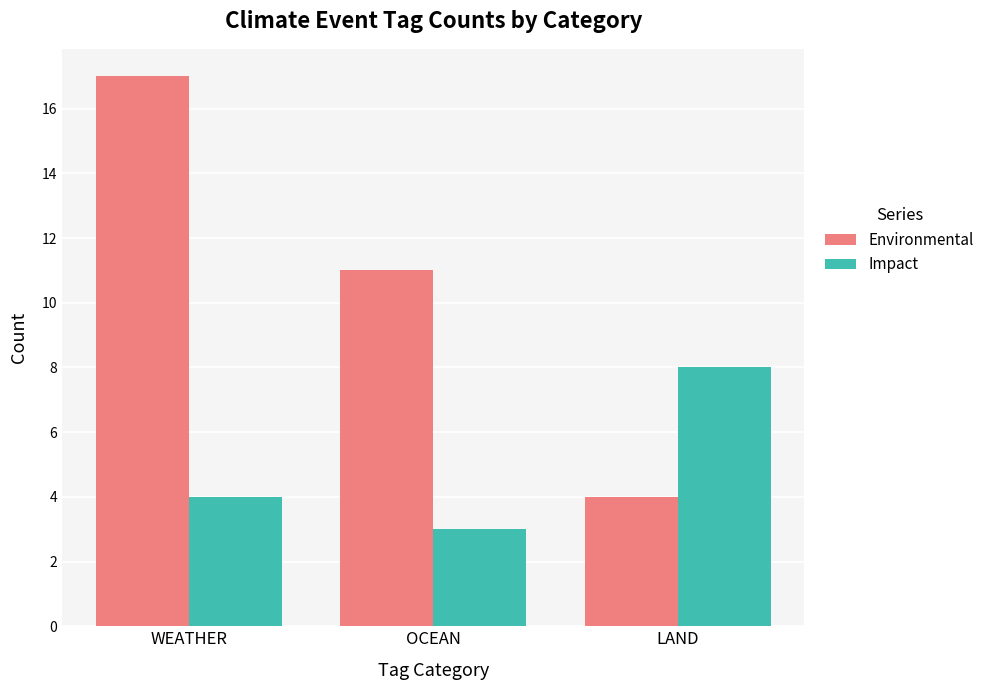

Is the value of Impact at OCEAN greater than the value of Environmental at OCEAN?

No